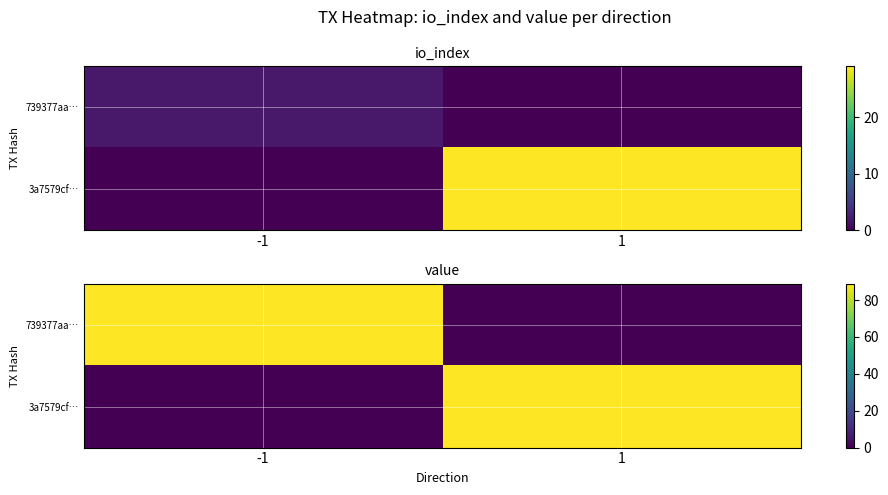

How many data points does each series have?

2